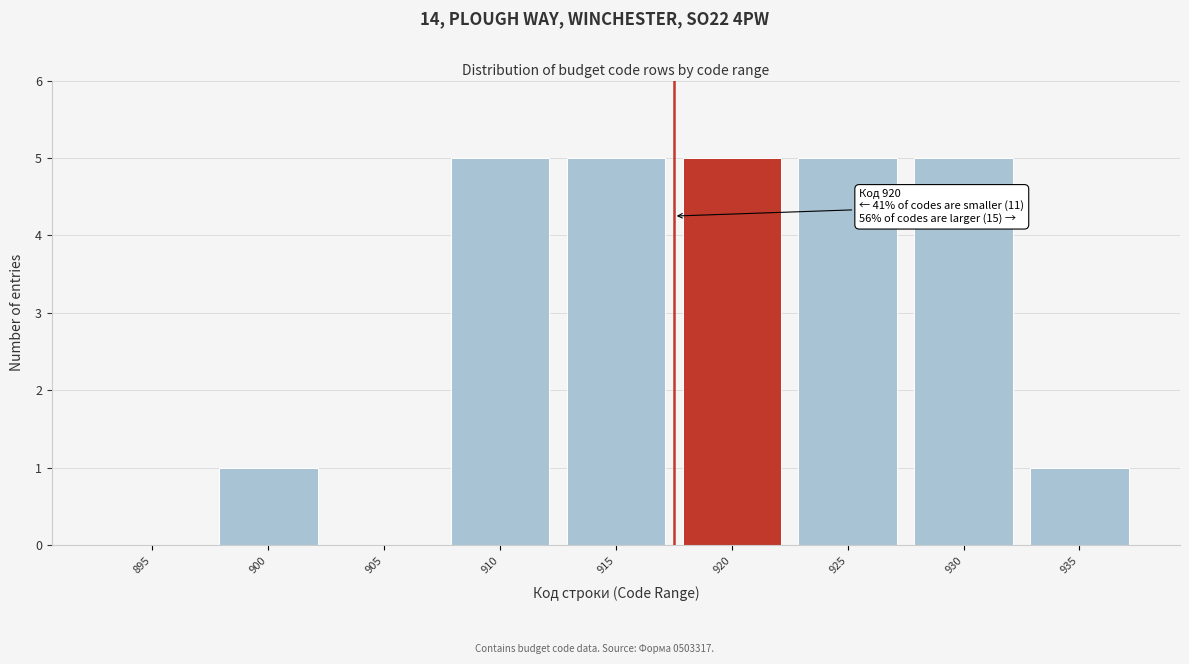

Reading left to right, list all the values displayed in this chart.

895=0	900=1	905=0	910=5	915=5	920=5	925=5	930=5	935=1